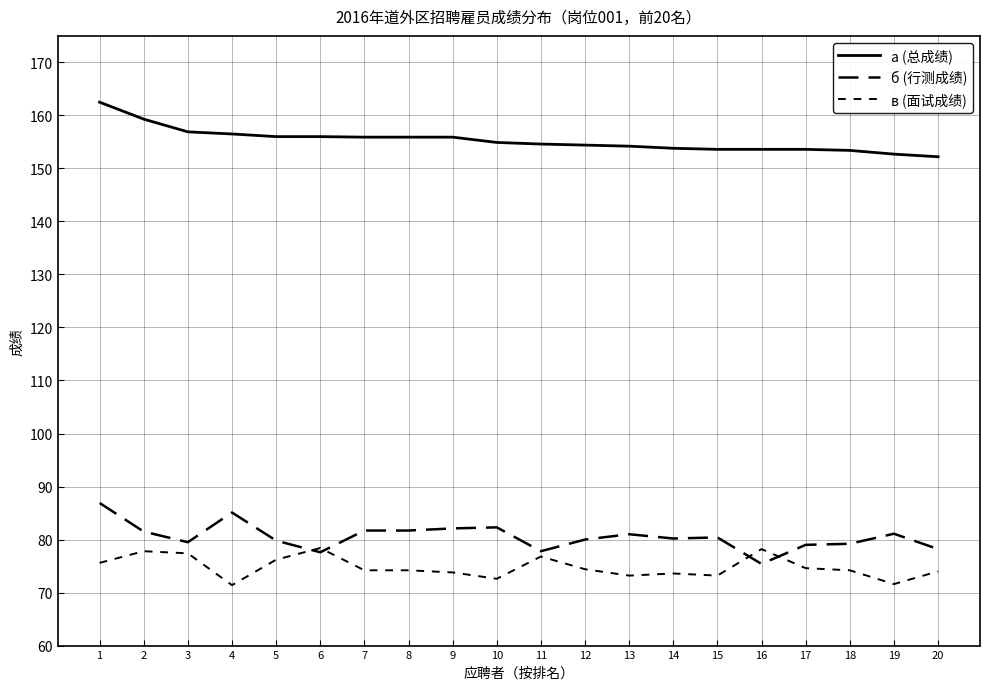

The value of в (面试成绩) at 16 is 120.3. True or false?

False